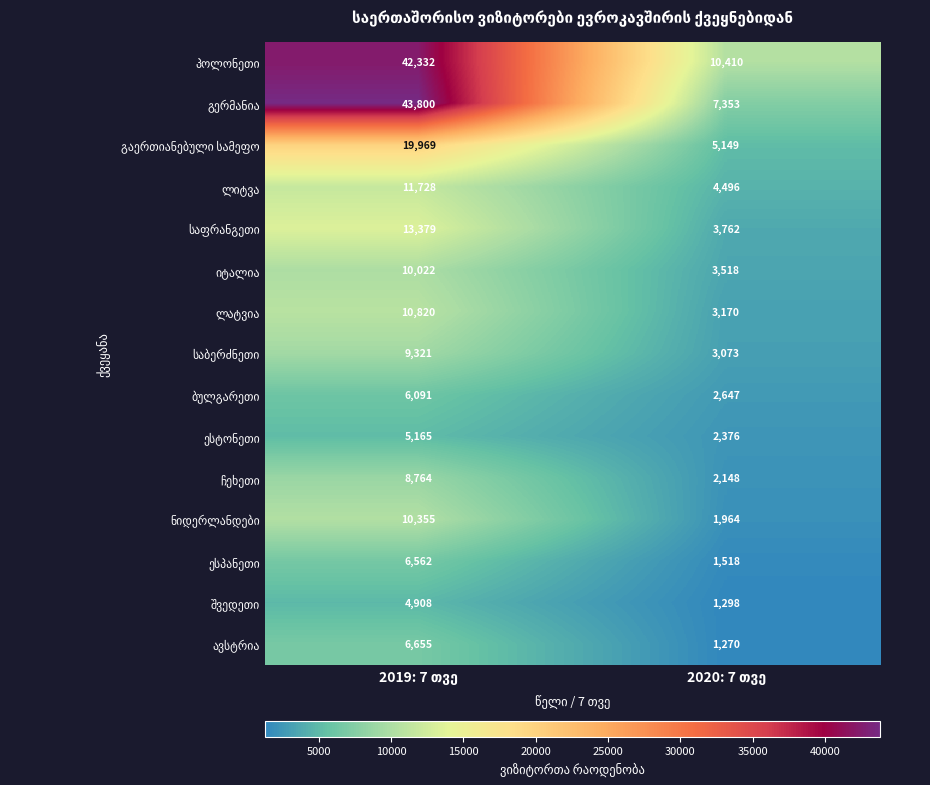

What is the minimum value shown in the chart?

1270